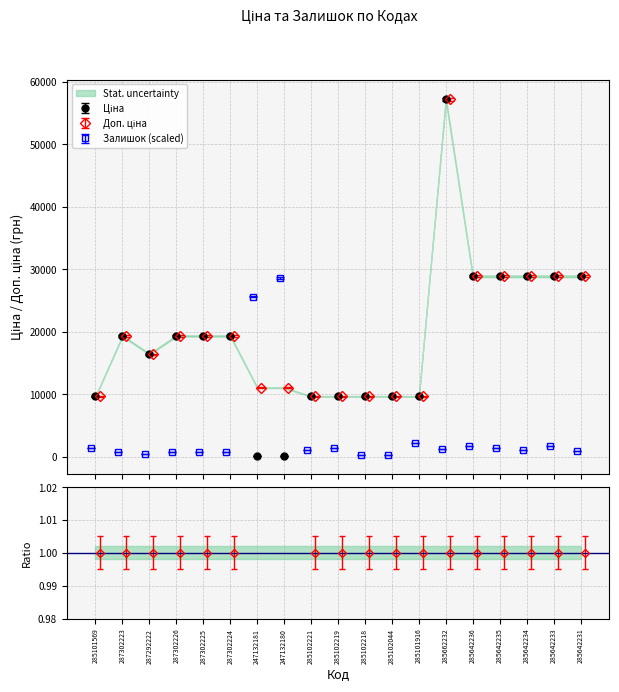

What is the value of the Залишок point at the 14th from the left?

1276.5